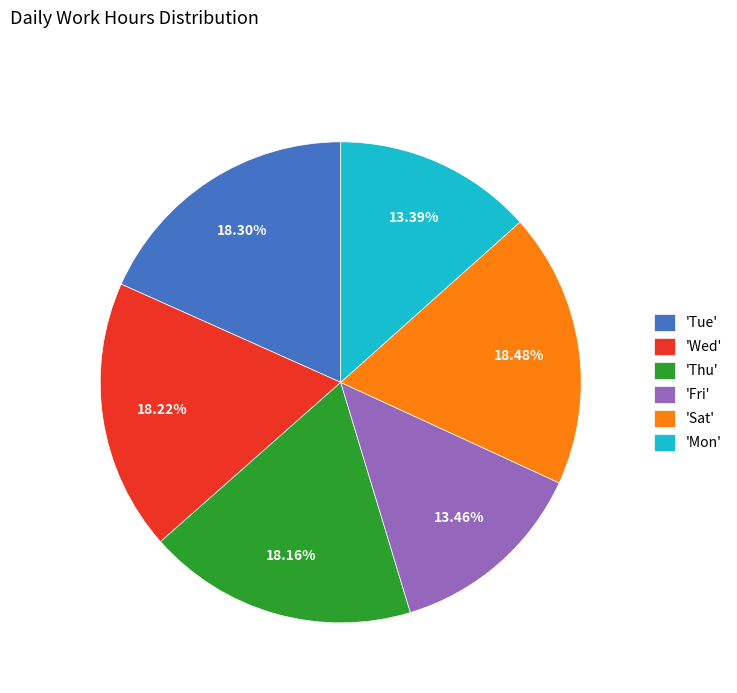

What is the ratio of the value at 'Mon' to the value at 'Wed'?

0.7